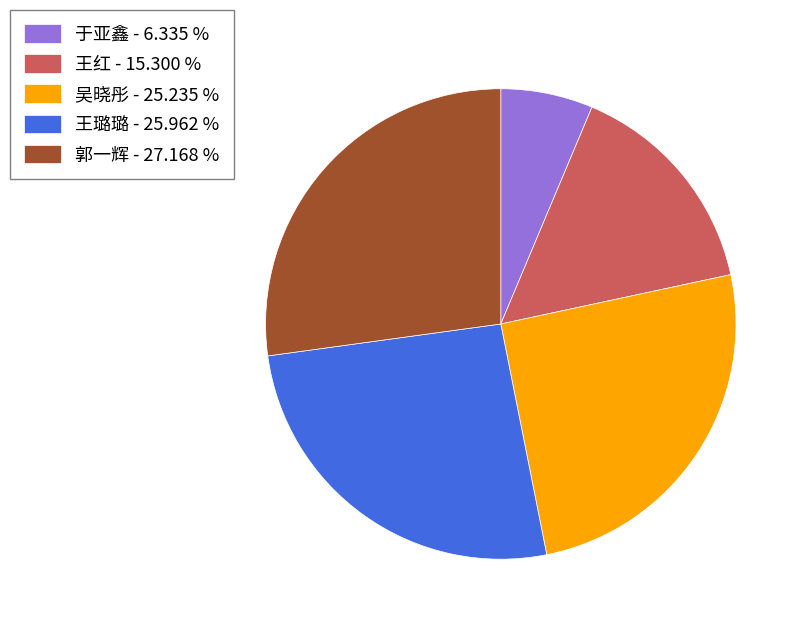

Is 王璐璐 the majority of the pie?

No